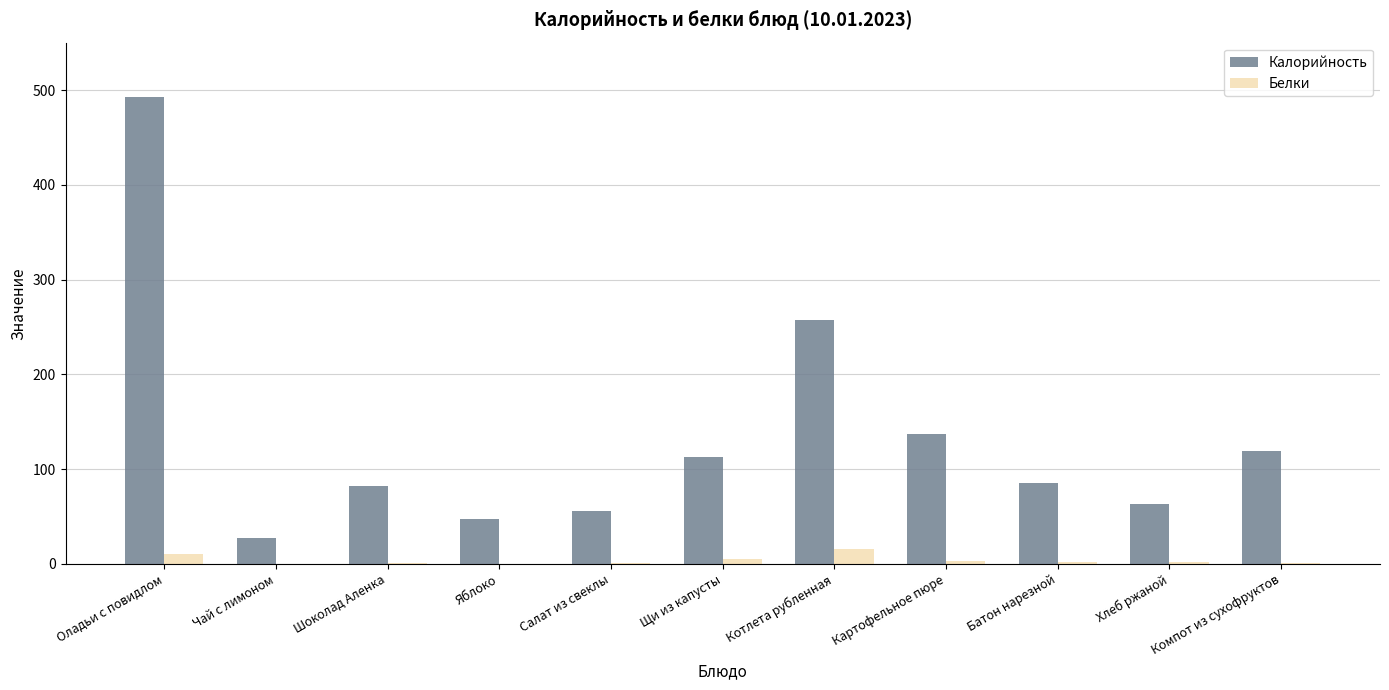

Which series has the largest range (max minus min)?

Калорийность